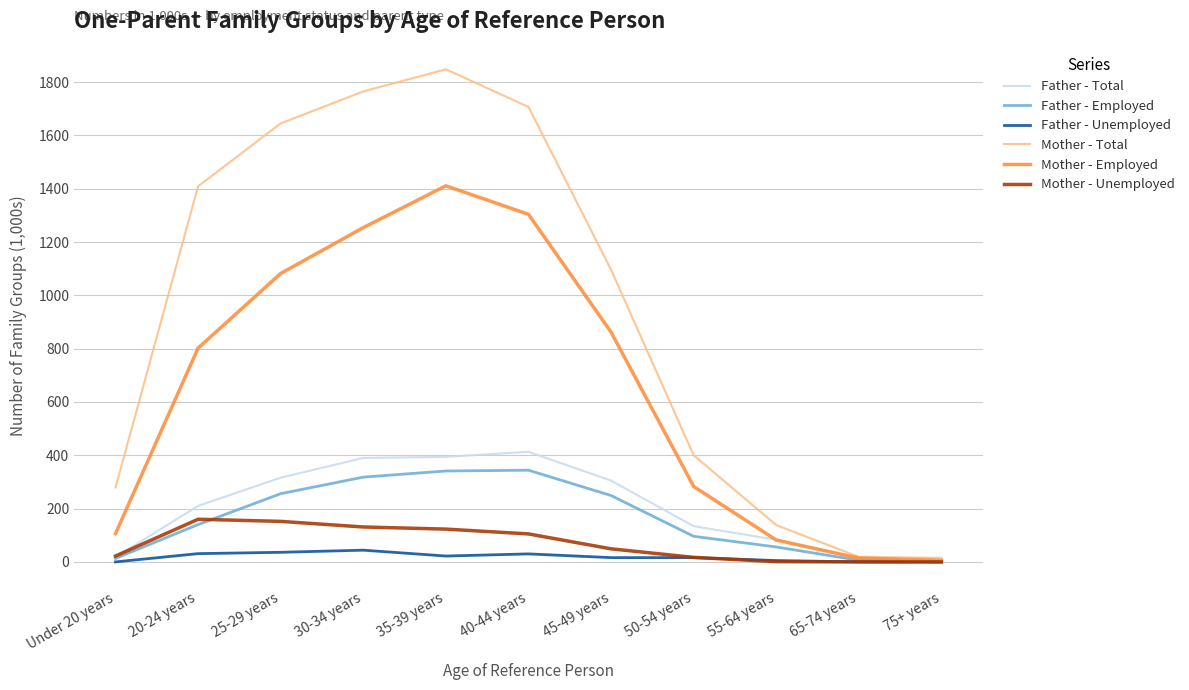

What is the highest value of the Father - Total series?

413